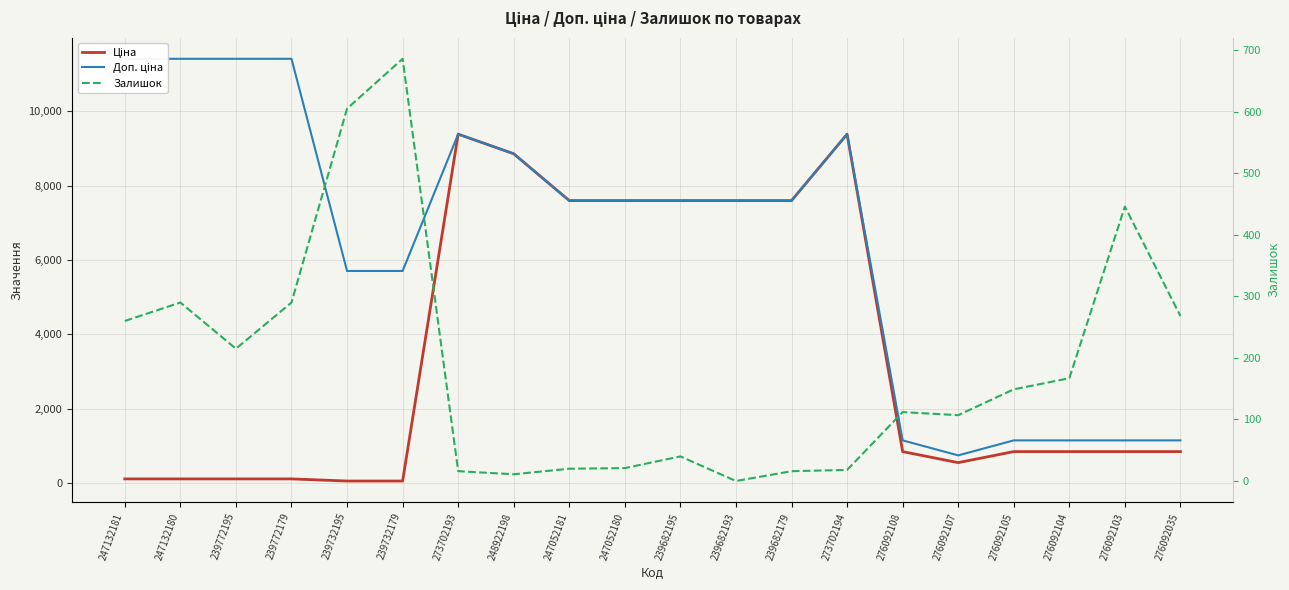

Rank the categories by Доп. ціна value from highest to lowest.

247132181, 247132180, 239772195, 239772179, 273702193, 273702194, 248922198, 247052181, 247052180, 239682195, 239682193, 239682179, 239732195, 239732179, 276092108, 276092105, 276092104, 276092103, 276092035, 276092107